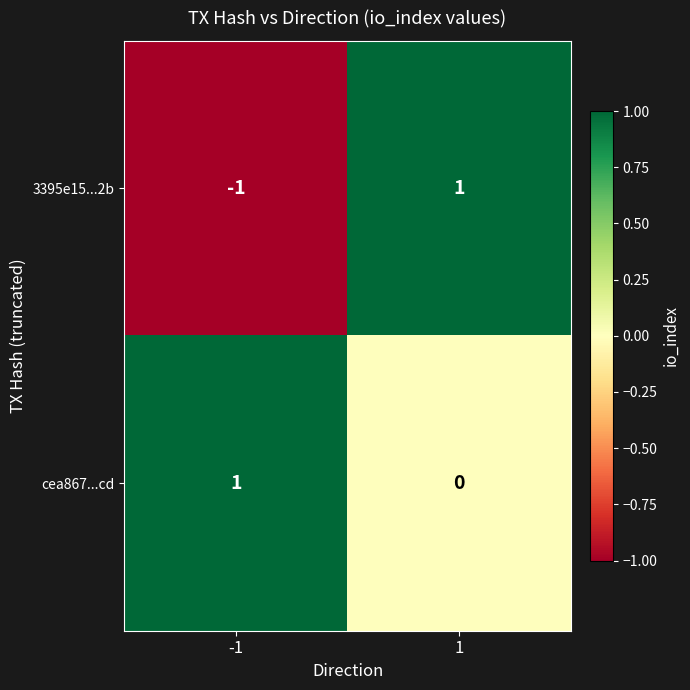

Reading left to right, what are all the values shown in this chart?

3395e15...2b: -1=-1	1=1
cea867...cd: -1=1	1=0